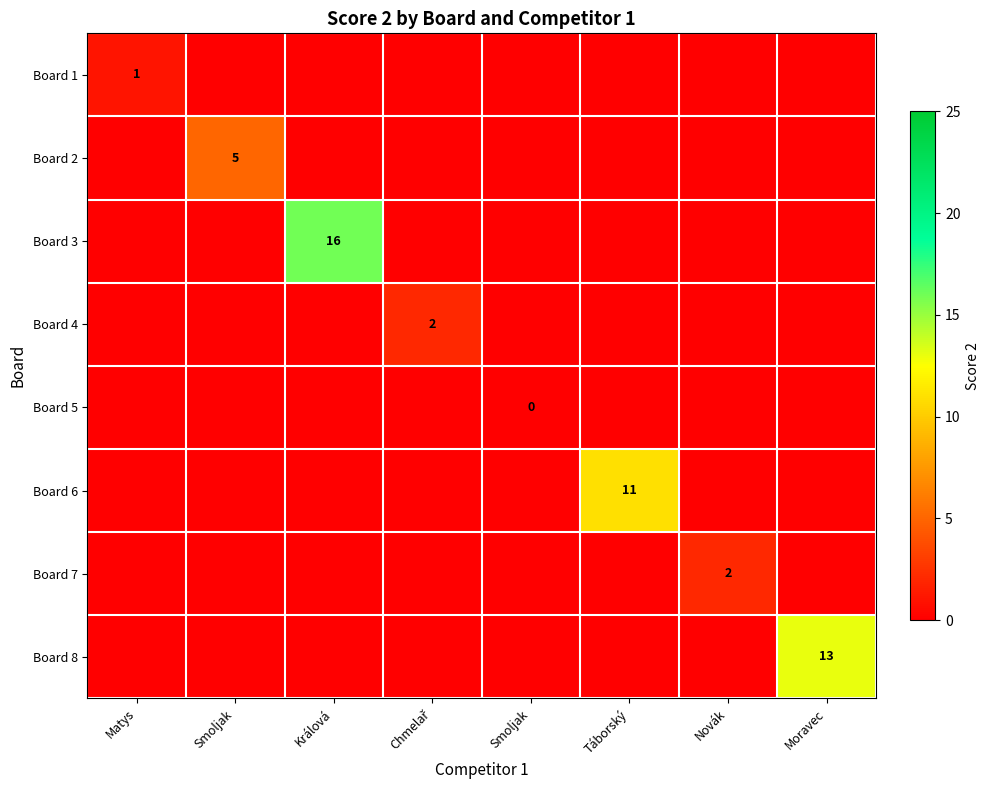

At how many categories does at least one series exceed 6?

3